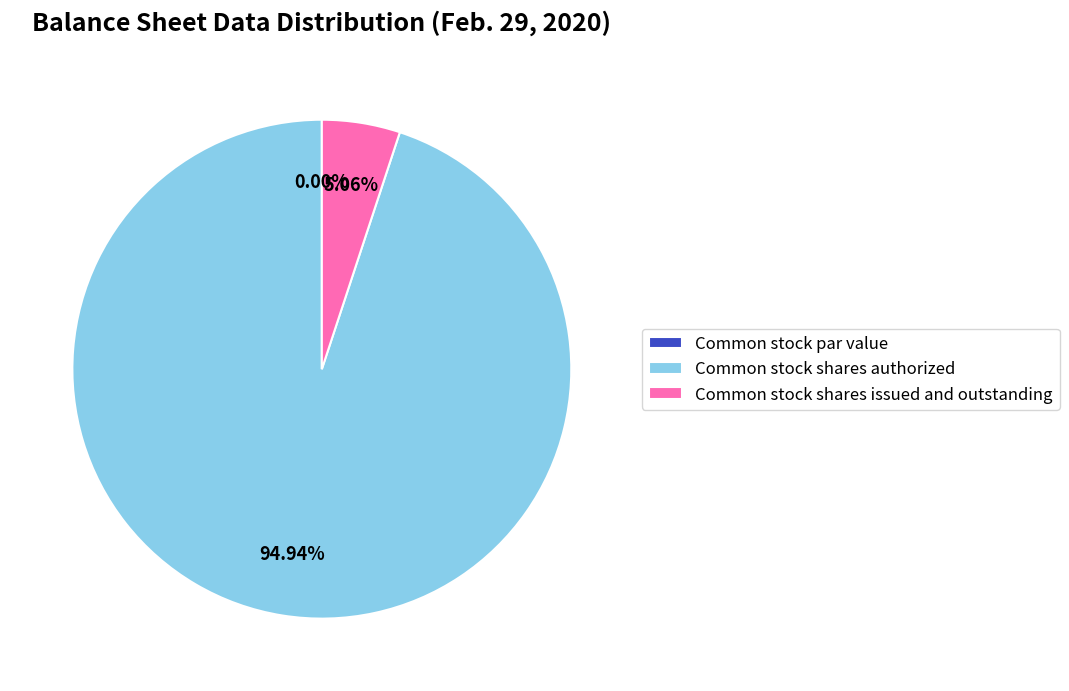

Rank the categories by value from highest to lowest.

Common stock shares authorized, Common stock shares issued and outstanding, Common stock par value